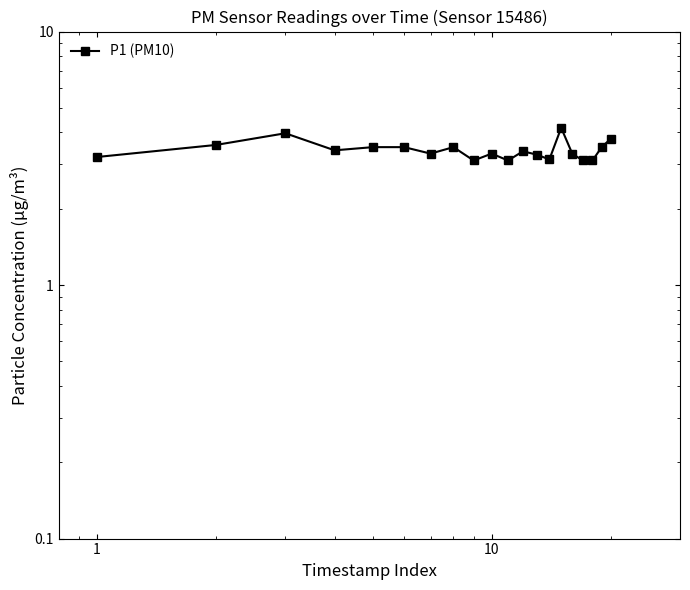

Is this an area chart (filled region under the line)?

No